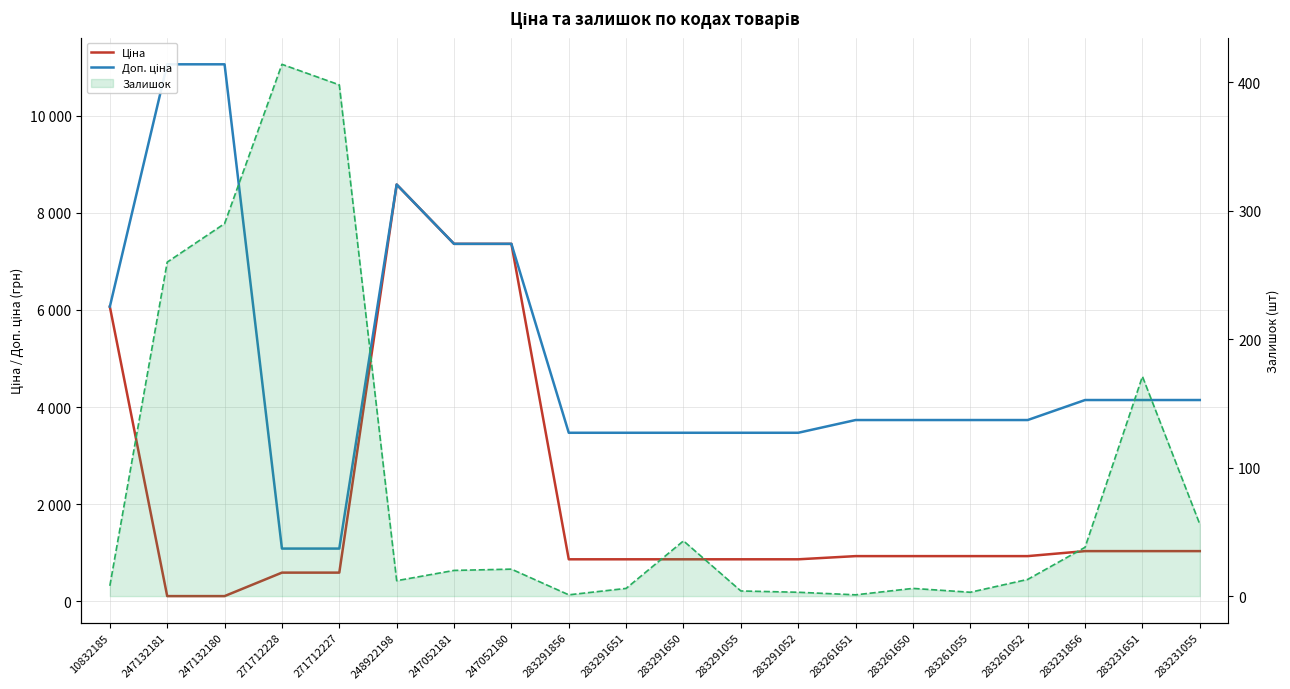

Reading left to right, extract all data points from this chart.

Ціна: 6067.2	110.5	110.5	593.8	593.8	8581.1	7360.2	7360.2	868.0	868.0	868.0	868.0	868.0	933.5	933.5	933.5	933.5	1036.5	1036.5	1036.5
Доп. ціна: 6067.2	11055.0	11055.0	1088.8	1088.8	8581.1	7360.2	7360.2	3472.1	3472.1	3472.1	3472.1	3472.1	3734.2	3734.2	3734.2	3734.2	4145.9	4145.9	4145.9